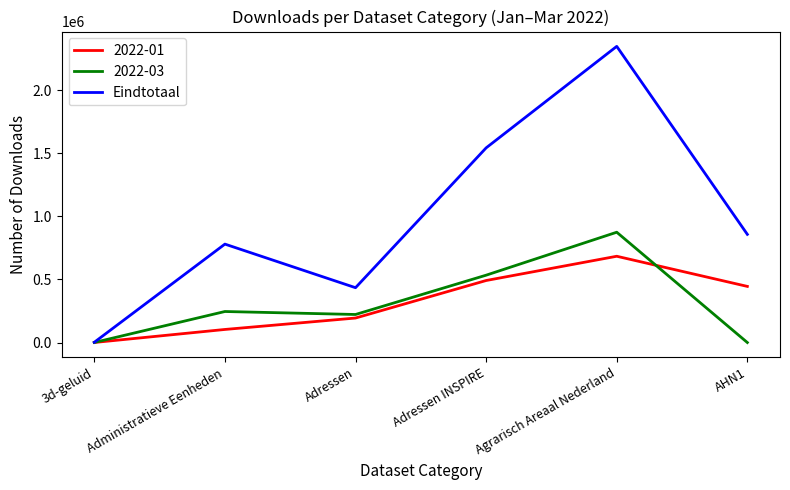

Which label corresponds to the largest value in the chart?

Agrarisch Areaal Nederland